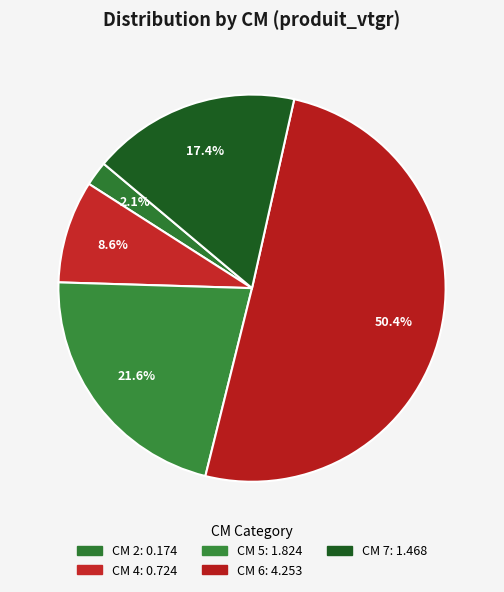

Count the number of slices in the pie.

5